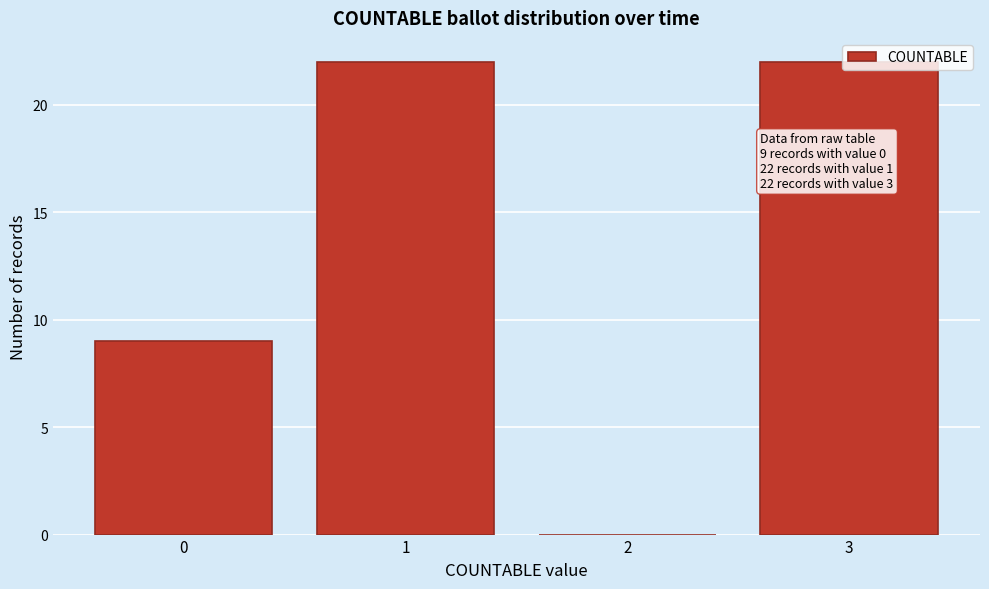

What is the change in value from 2 to 3?

+22